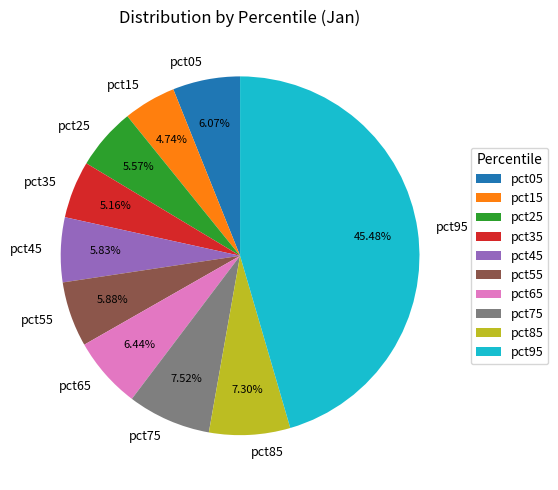

How much of the chart is everything except pct85?

92.7%